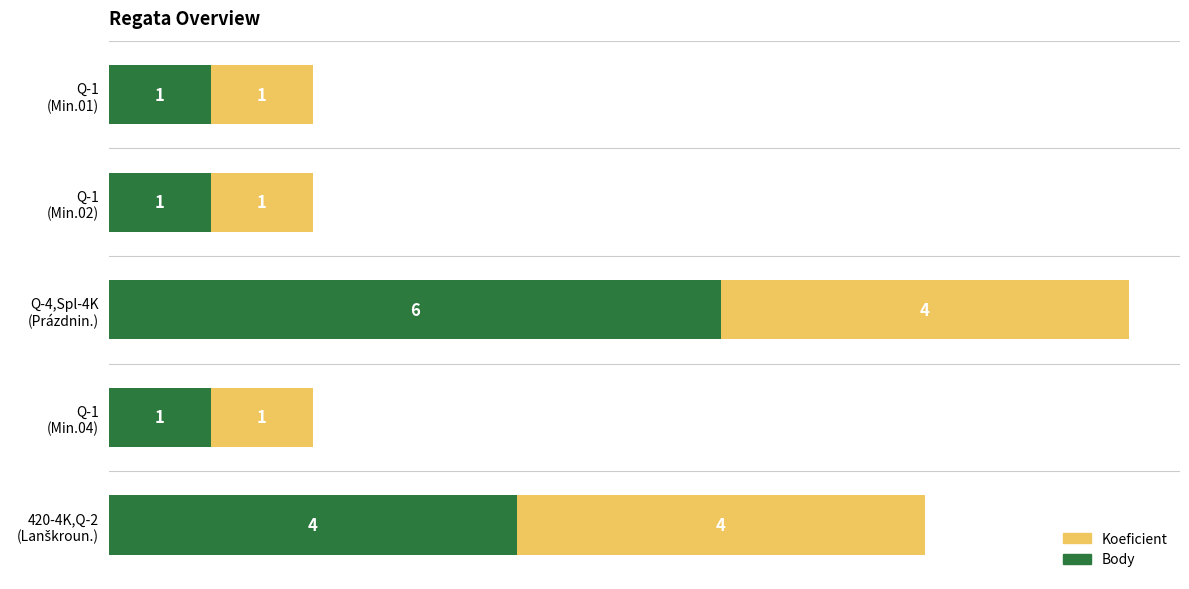

Count the Body values in the range 1 to 4.

4